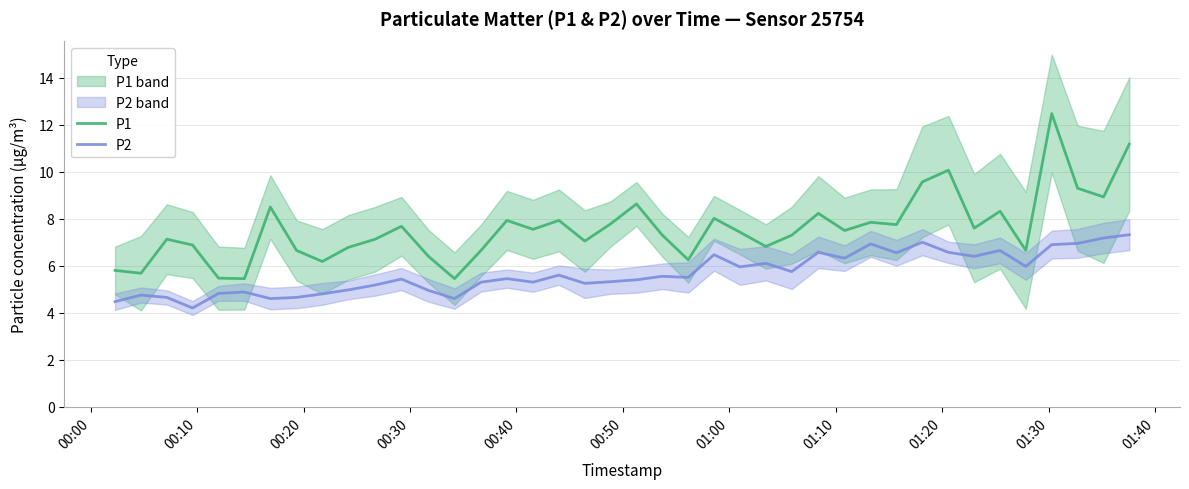

How many interior local valleys does the P2 series have?

12